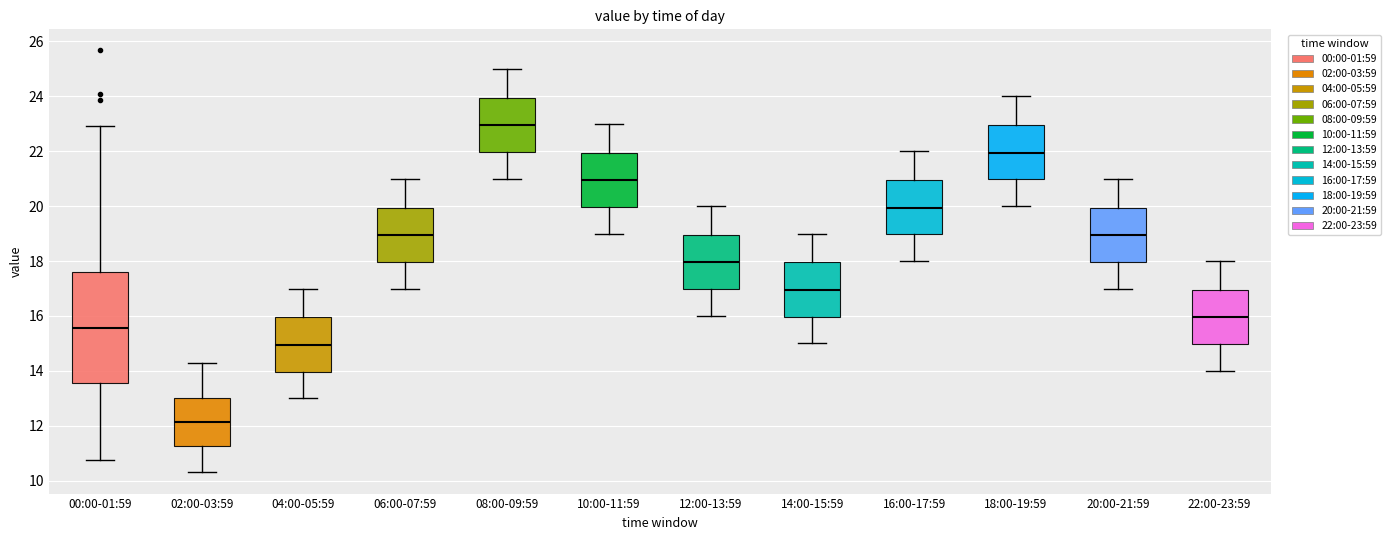

Reading left to right, transcribe this box plot: for each box, give where its median line is, the range the box spans, and where its two whiskers end, as read against the y-axis. The values are not printed on the chart, so give them approximately, as read against the axis.

00:00-01:59: median 15.6, box 13.6 to 17.6, whiskers 10.8 to 23.0
02:00-03:59: median 12.2, box 11.2 to 13.0, whiskers 10.4 to 14.4
04:00-05:59: median 15.0, box 14.0 to 16.0, whiskers 13.0 to 17.0
06:00-07:59: median 19.0, box 18.0 to 20.0, whiskers 17.0 to 21.0
08:00-09:59: median 23.0, box 22.0 to 24.0, whiskers 21.0 to 25.0
10:00-11:59: median 21.0, box 20.0 to 22.0, whiskers 19.0 to 23.0
12:00-13:59: median 18.0, box 17.0 to 19.0, whiskers 16.0 to 20.0
14:00-15:59: median 17.0, box 16.0 to 18.0, whiskers 15.0 to 19.0
16:00-17:59: median 20.0, box 19.0 to 21.0, whiskers 18.0 to 22.0
18:00-19:59: median 22.0, box 21.0 to 23.0, whiskers 20.0 to 24.0
20:00-21:59: median 19.0, box 18.0 to 20.0, whiskers 17.0 to 21.0
22:00-23:59: median 16.0, box 15.0 to 17.0, whiskers 14.0 to 18.0